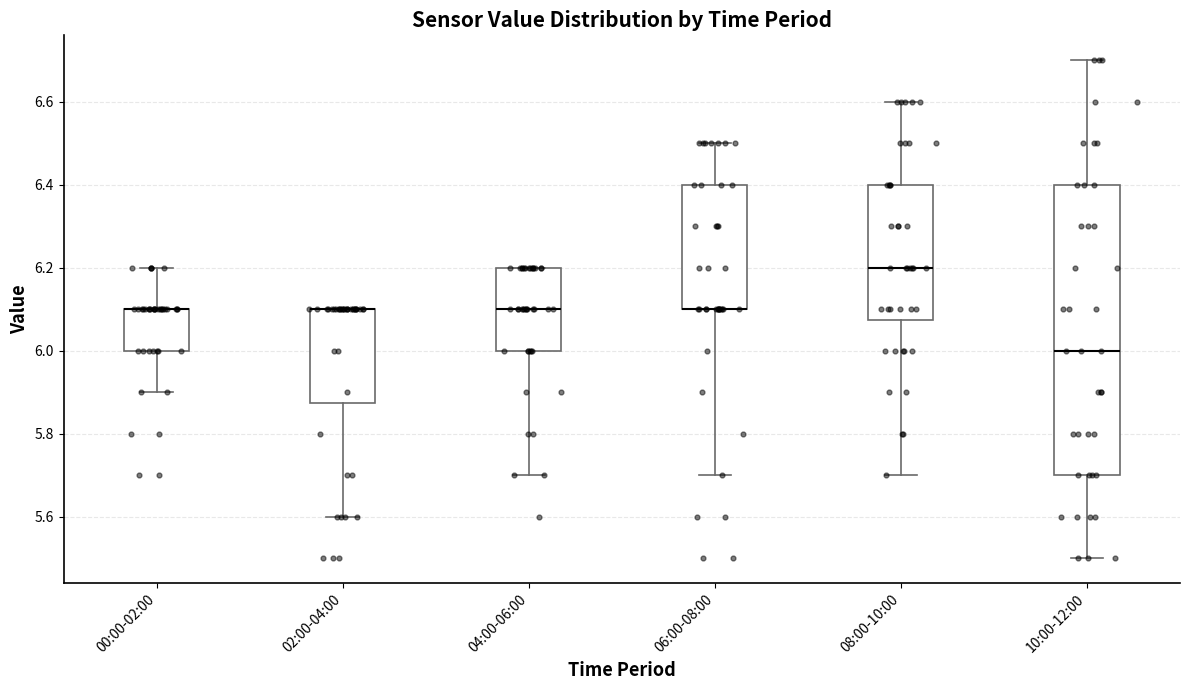

Which box is the tallest, from its lower edge to its upper edge?

10:00-12:00